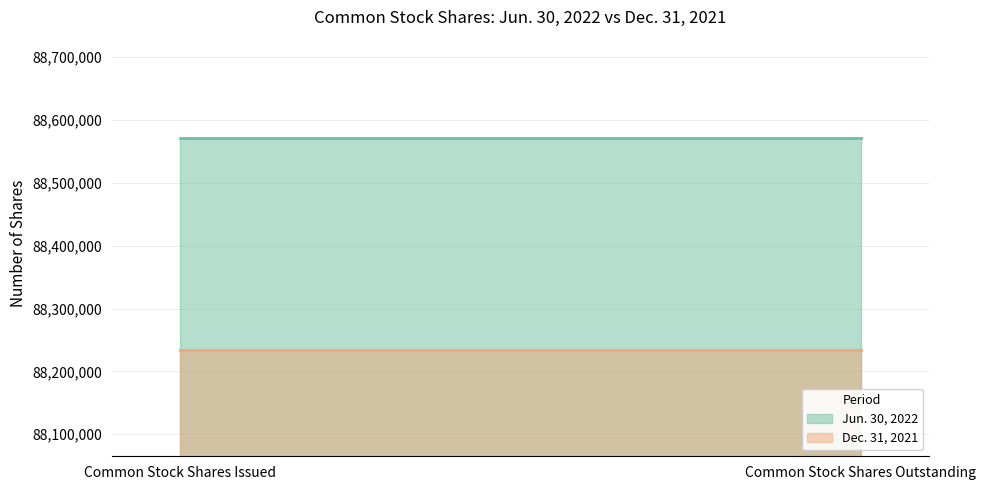

At which category is the sum across all series the highest?

Common Stock Shares Issued